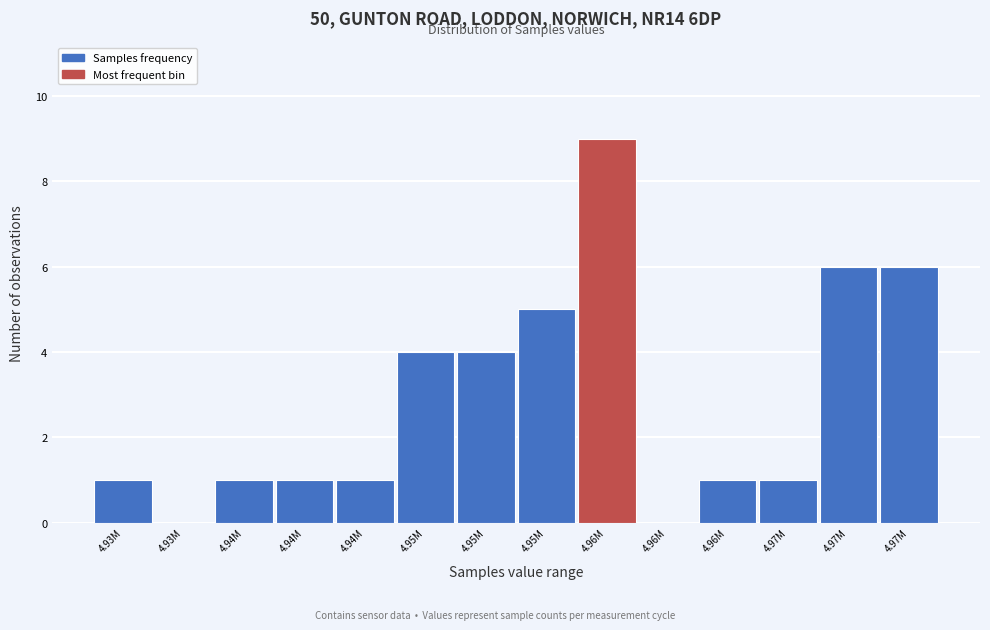

Count the number of categories in the chart.

14